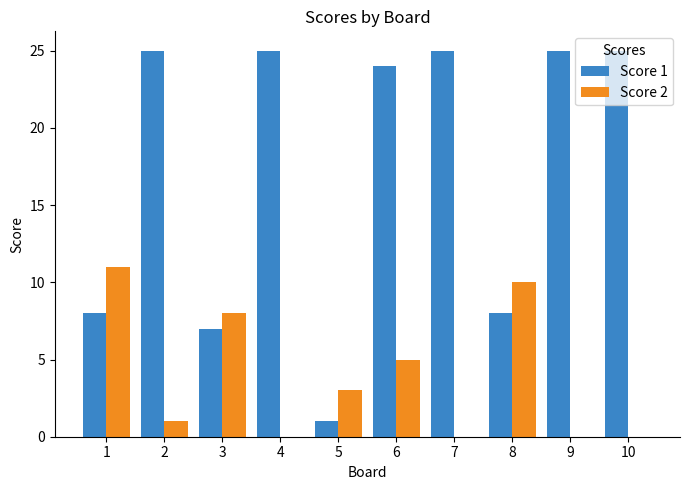

What is the maximum value shown in the chart?

25